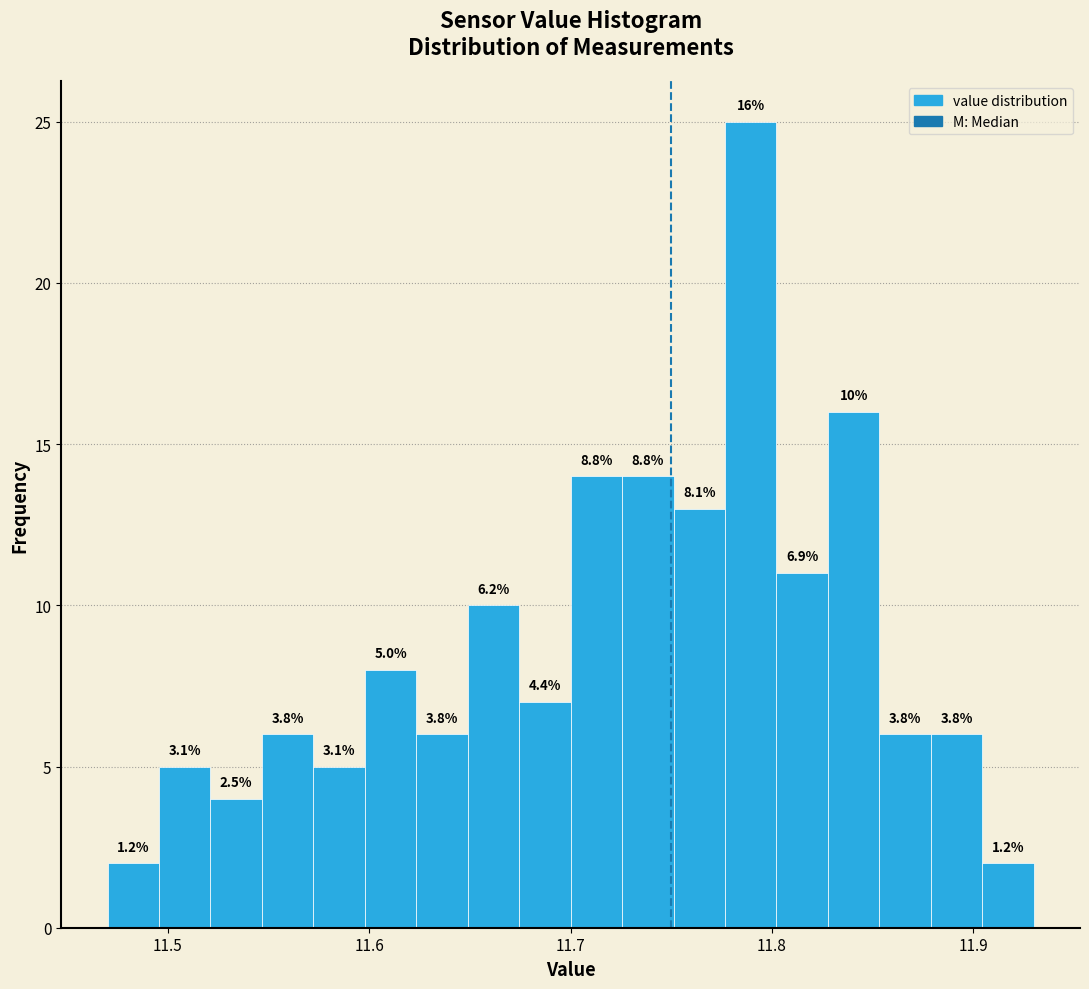

Read against the x-axis, roughly where is the centre of the tallest bar?

11.79